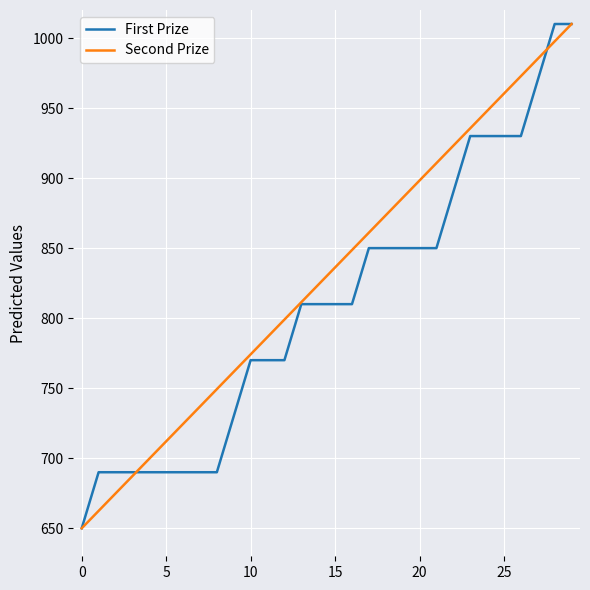

What is the average value of the Second Prize series?

830.0